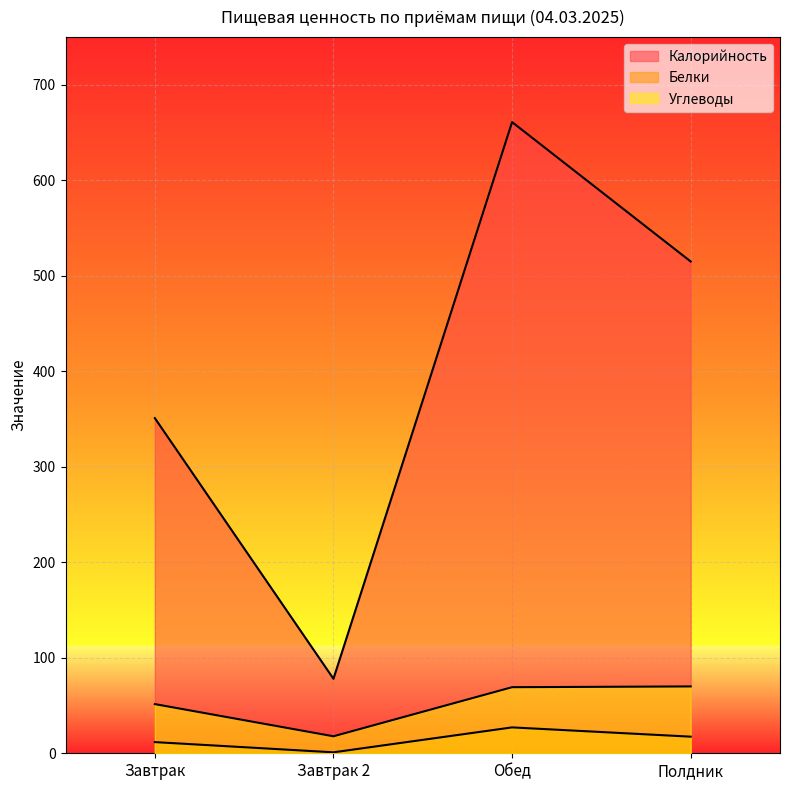

Which category has the lowest value in the Калорийность series?

Завтрак 2